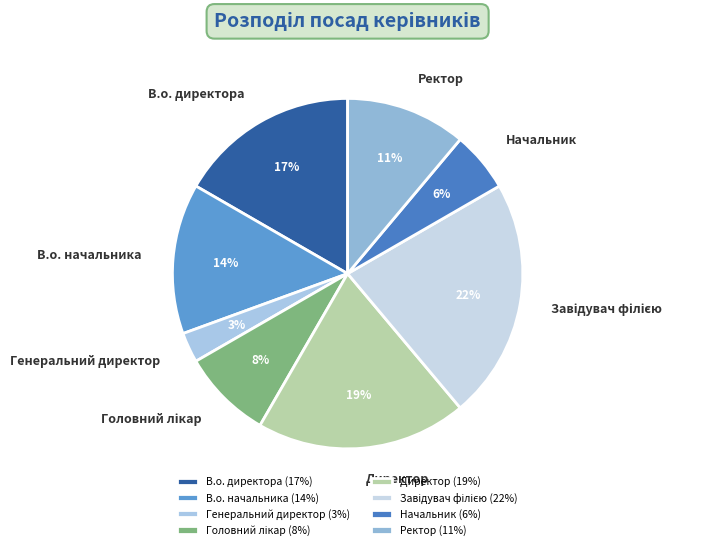

Do В.о. директора and Ректор together represent more than half of the pie?

No